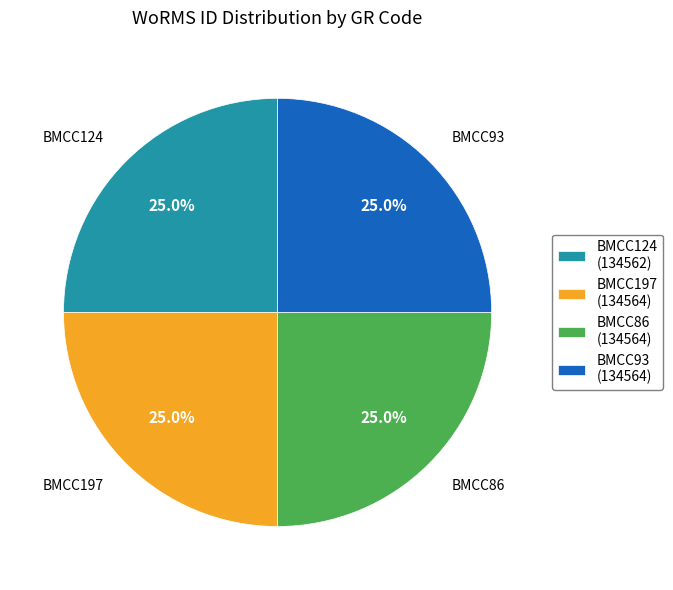

What is the ratio of the value at BMCC93 (134564) to the value at BMCC197 (134564)?

1.0